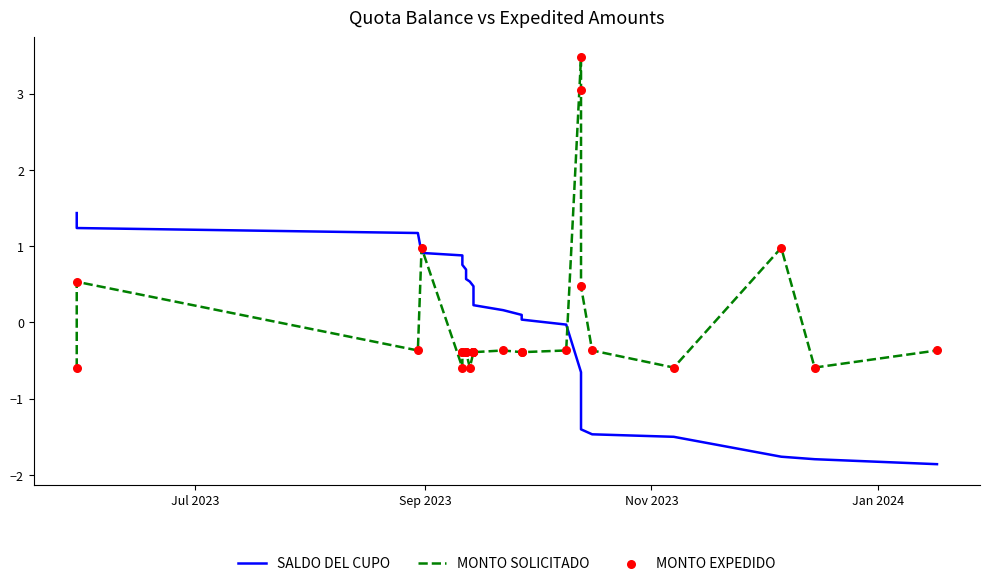

Which series contains the lowest Y value?

SALDO DEL CUPO